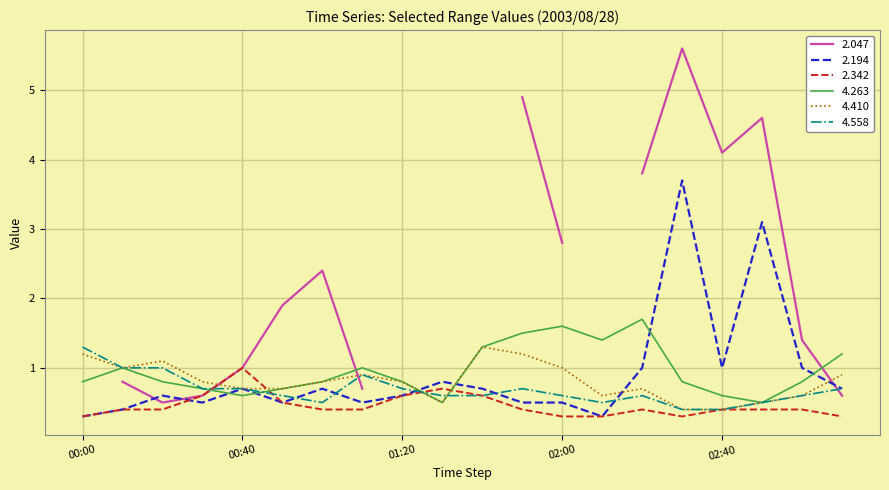

True or false: 4.263 has more than 0 interior local peaks.

True